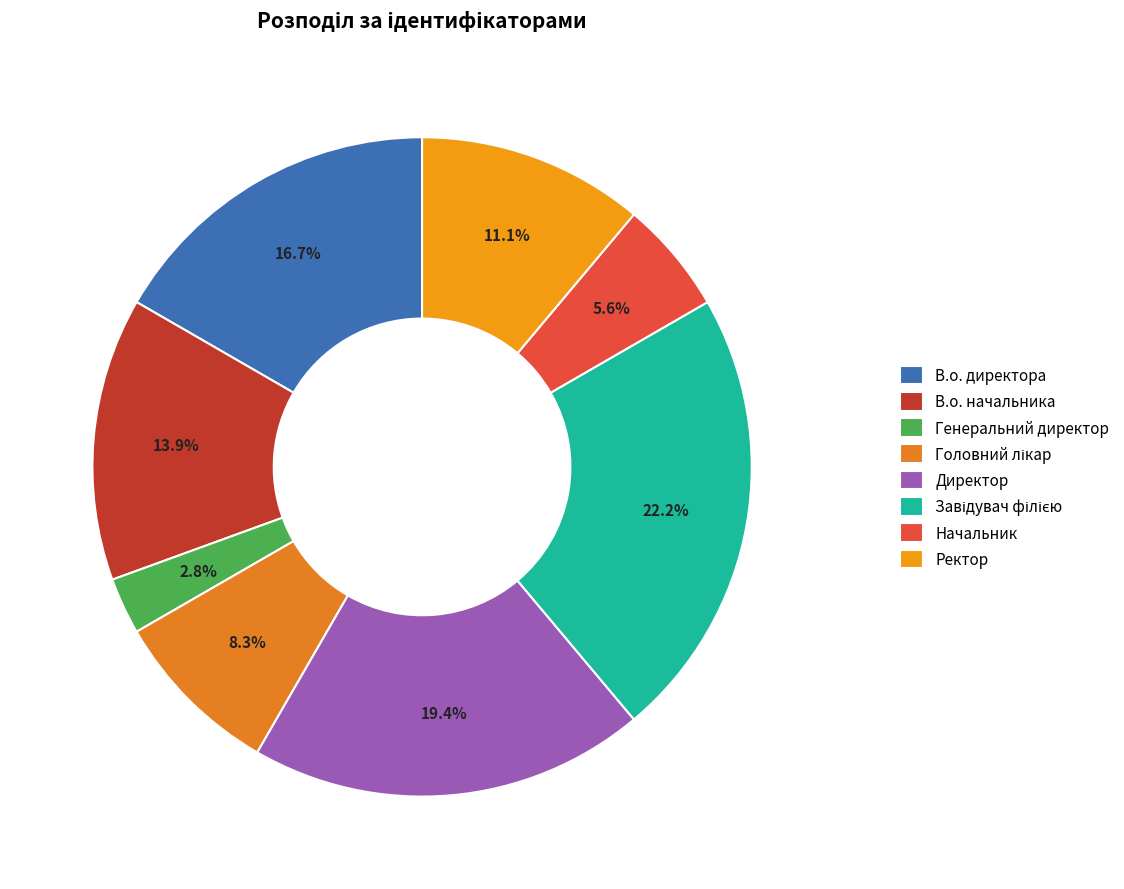

What is the ratio of the value at Генеральний директор to the value at В.о. директора?

0.2